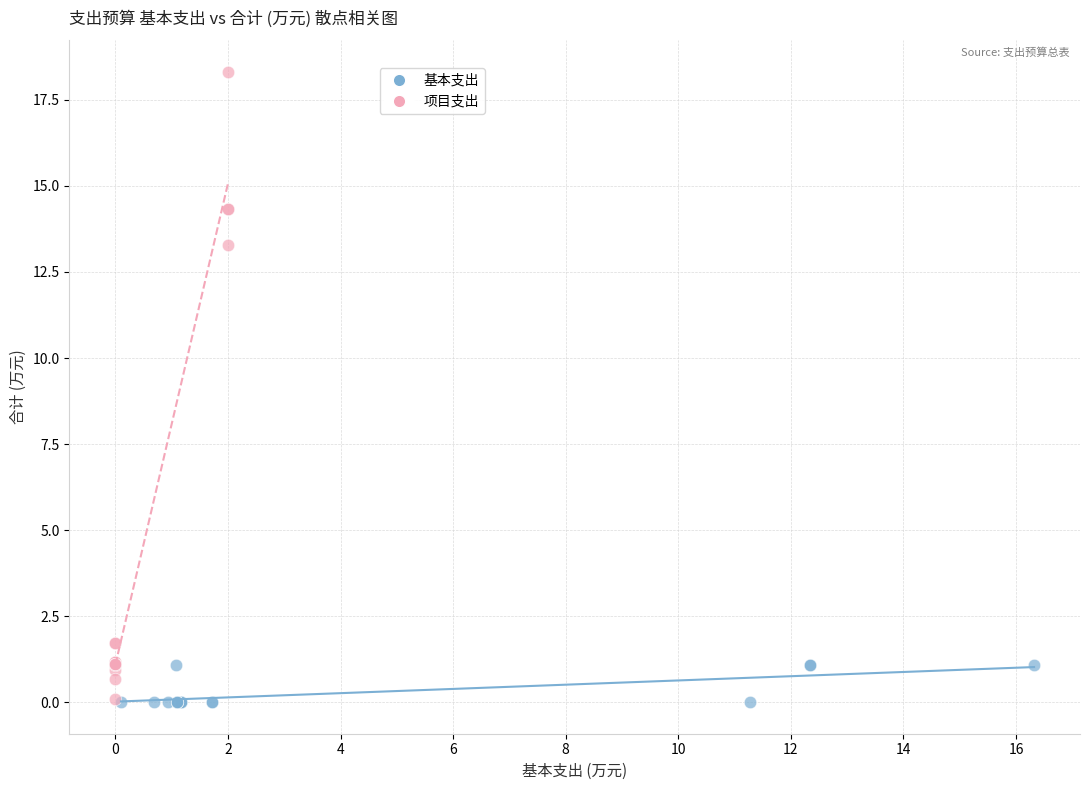

Which series has the largest Y range (max minus min)?

项目支出